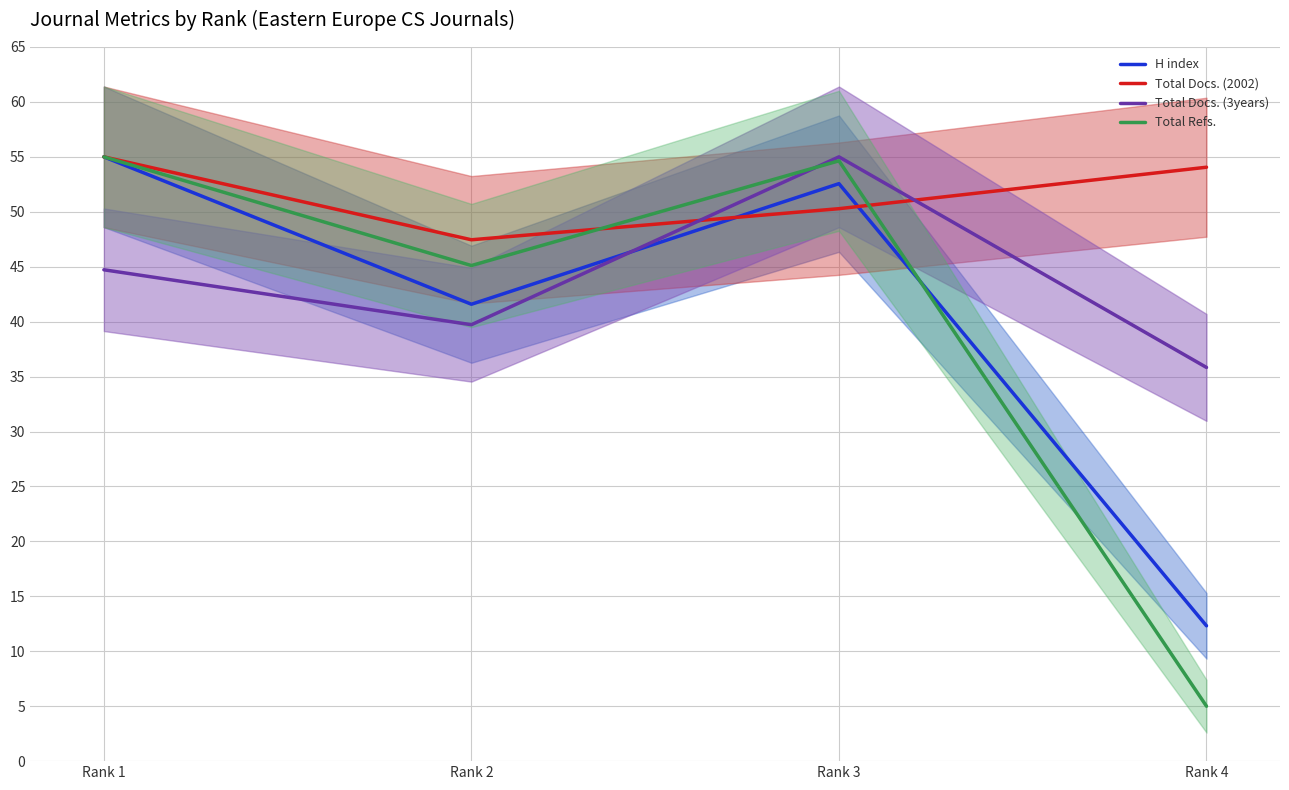

At which category is the sum across all series the highest?

Rank 3